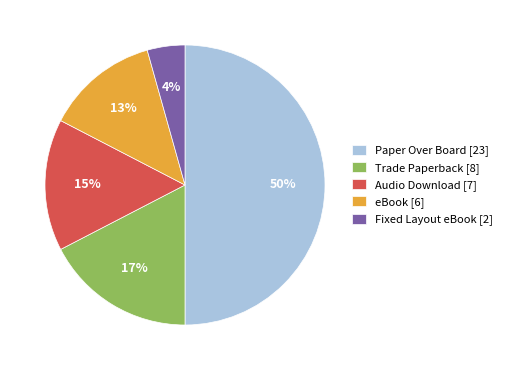

Does Trade Paperback represent more than half of the total?

No